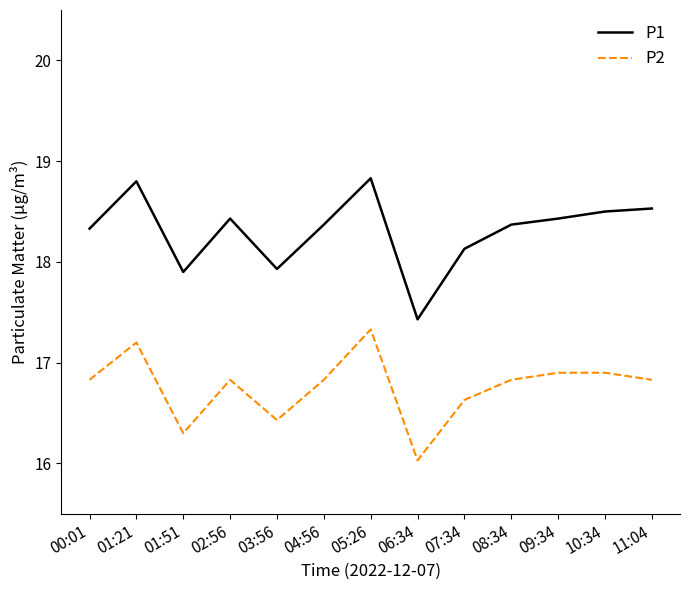

True or false: P2 has more than 2 points higher than both neighbors.

True